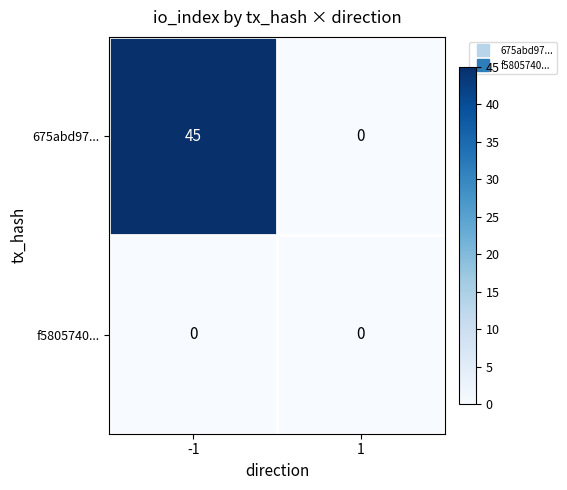

At which category is the sum across all series the highest?

-1